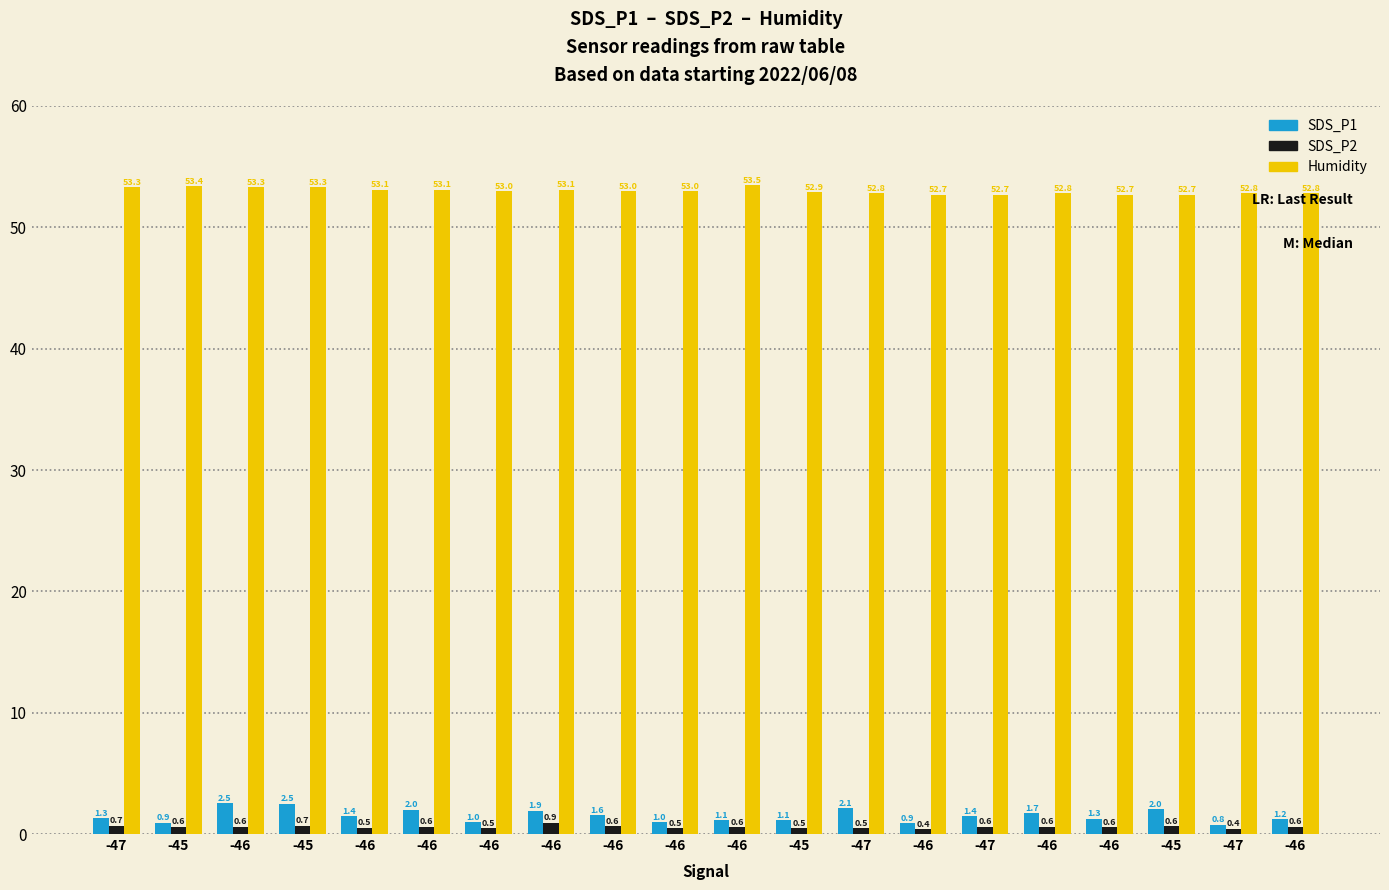

Read the SDS_P1 value at -46.

1.6